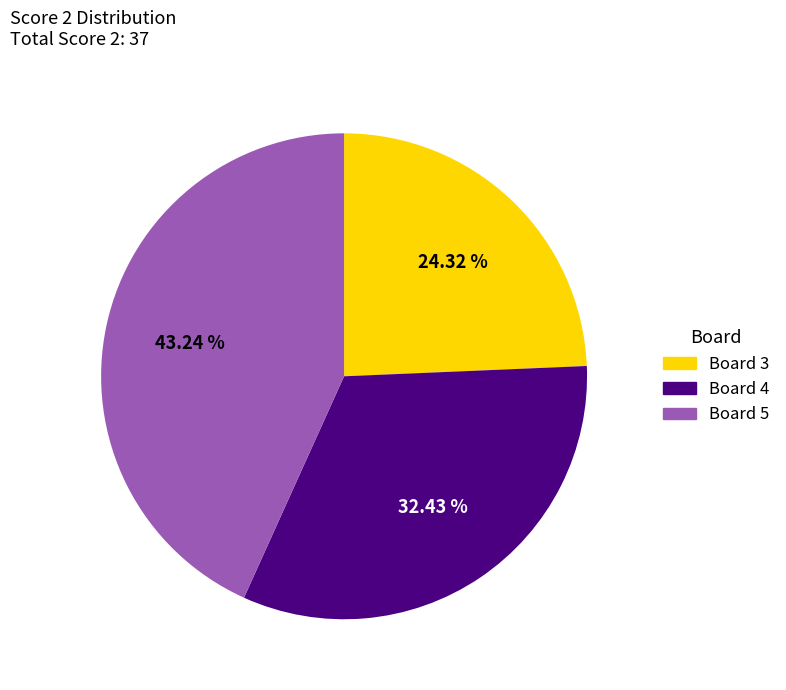

Which category has the smallest portion of the pie?

Board 3